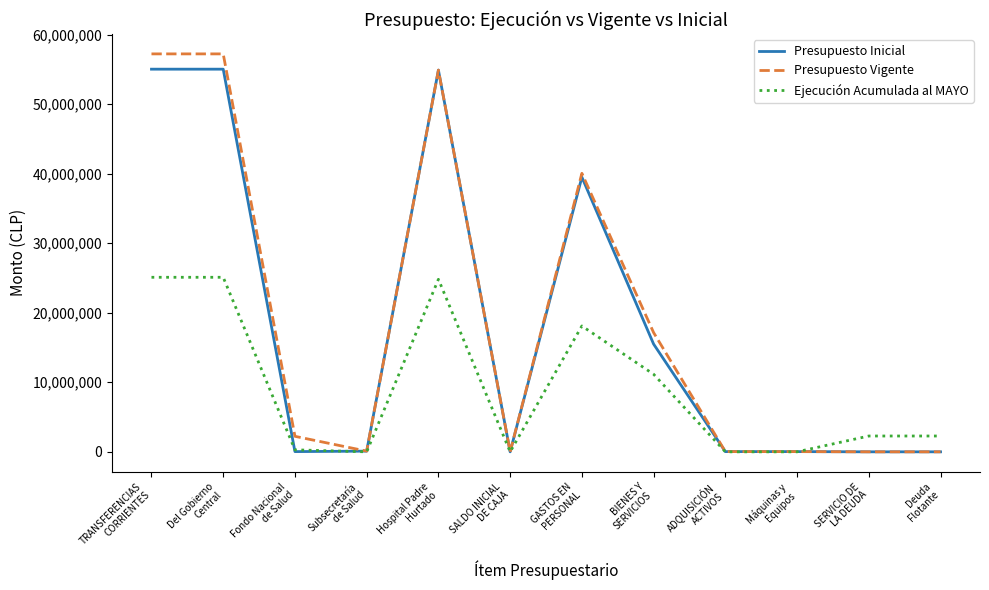

What is the approximate value of Ejecución Acumulada al MAYO at TRANSFERENCIAS
CORRIENTES, to the nearest 10?

25094520